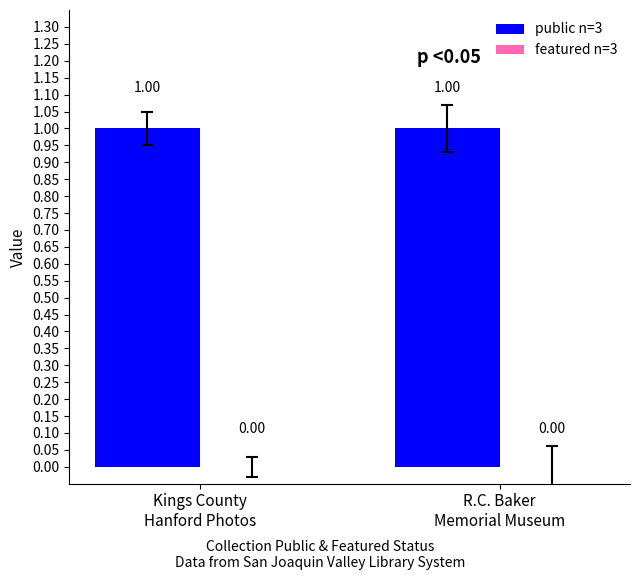

Reading left to right, what are all the values shown in this chart?

public n=3: 1	1
featured n=3: 0	0